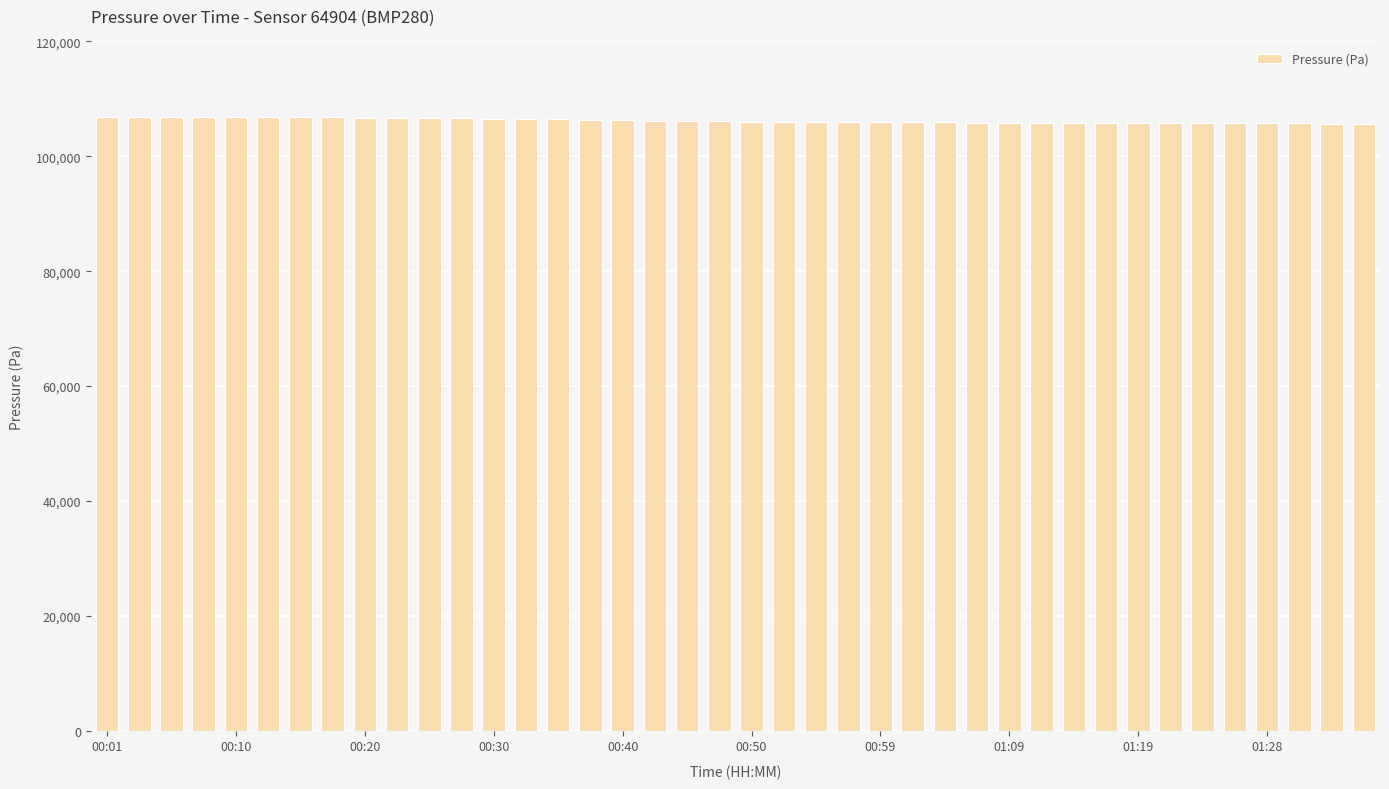

What is the greatest value displayed?

106896.4